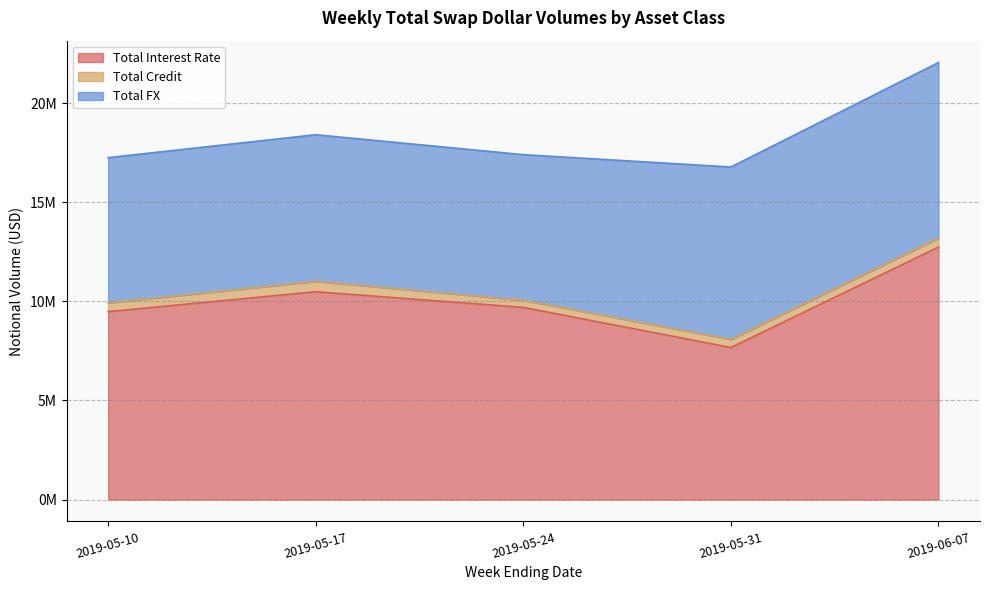

How many lines are shown in the chart?

3